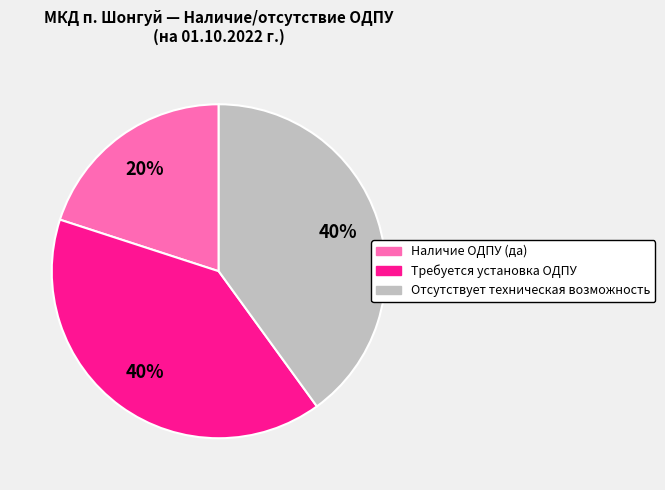

How many slices are in this pie chart?

3